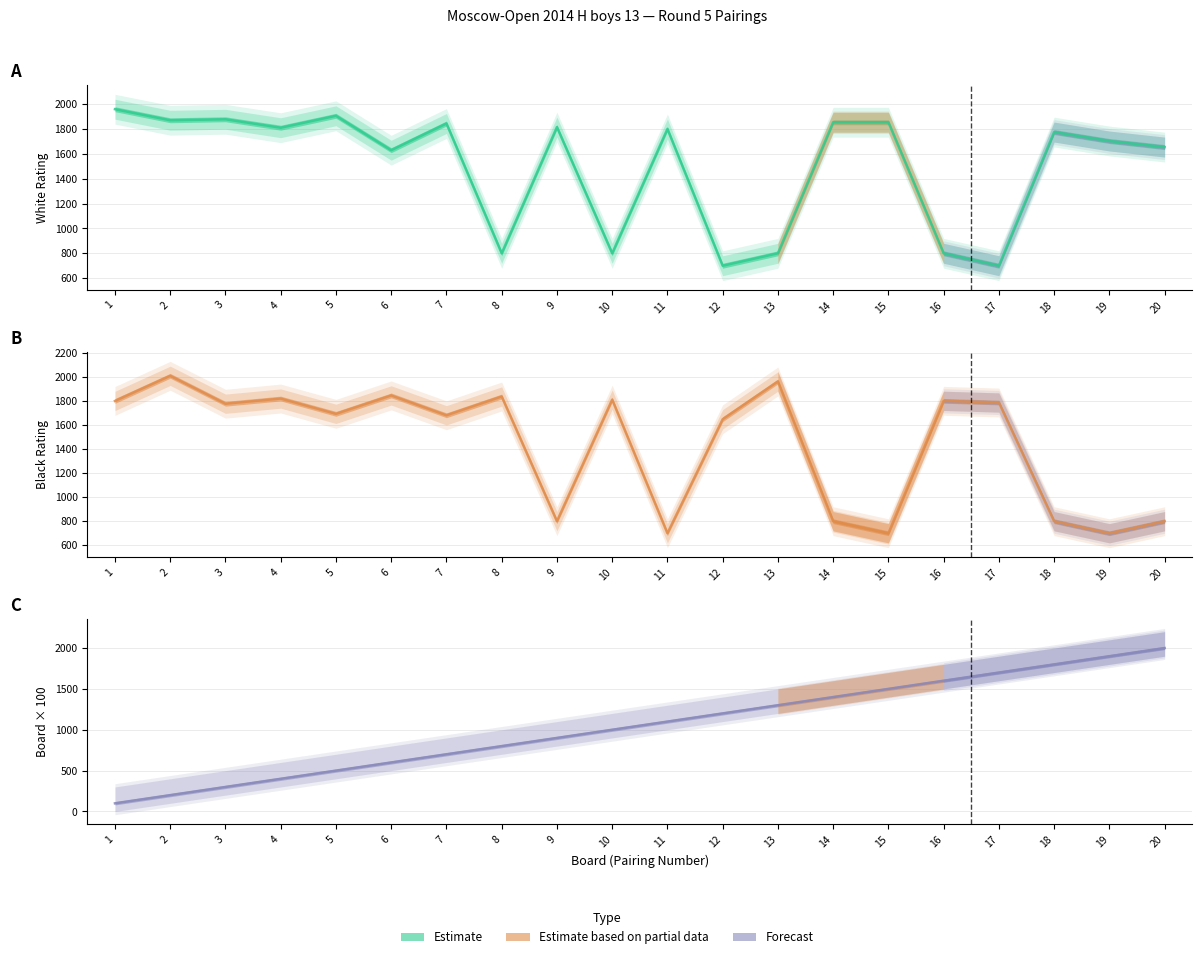

Reading right to left, transcribe all the data shown in this chart.

White Rating: 1655	1704	1776	700	800	1855	1855	800	700	1801	800	1816	800	1845	1630	1907	1811	1879	1871	1960
Black Rating: 800	700	800	1786	1800	700	800	1961	1647	700	1810	800	1836	1680	1845	1692	1819	1776	2008	1799
Board Number: 2000	1900	1800	1700	1600	1500	1400	1300	1200	1100	1000	900	800	700	600	500	400	300	200	100